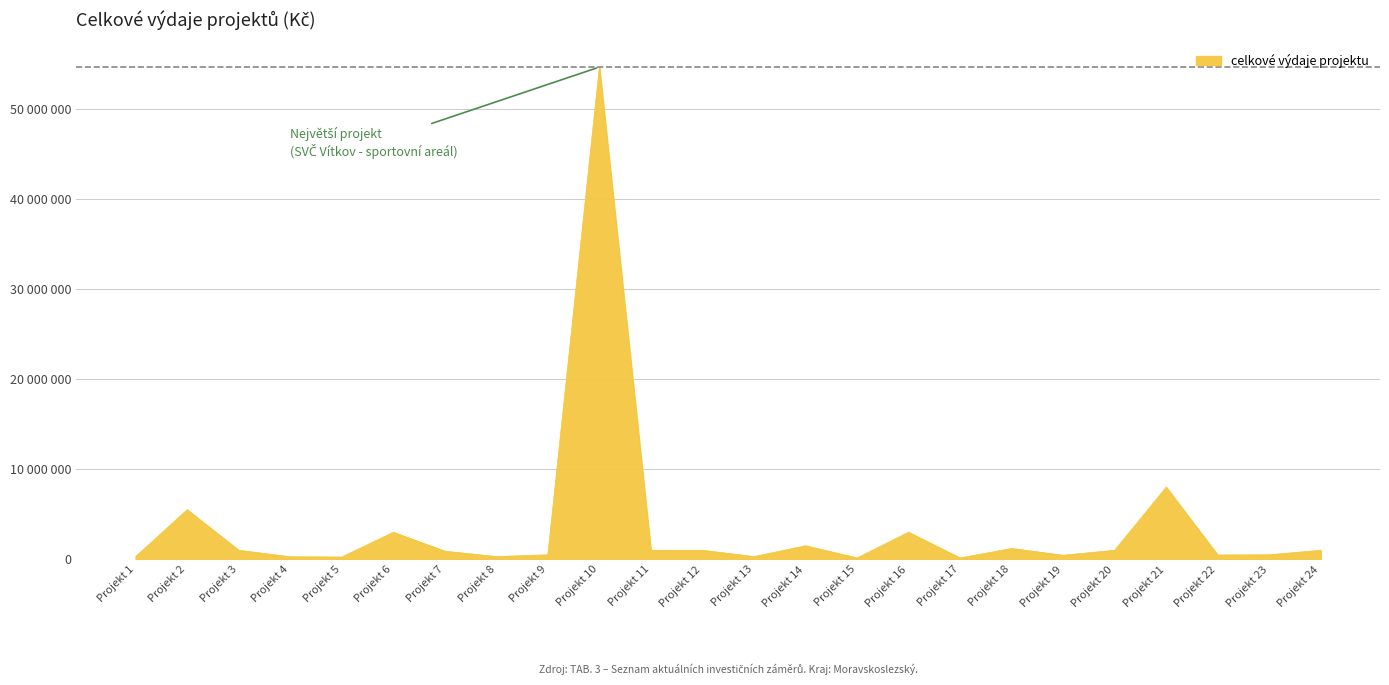

Where does the data first go above 1000000?

Projekt 2